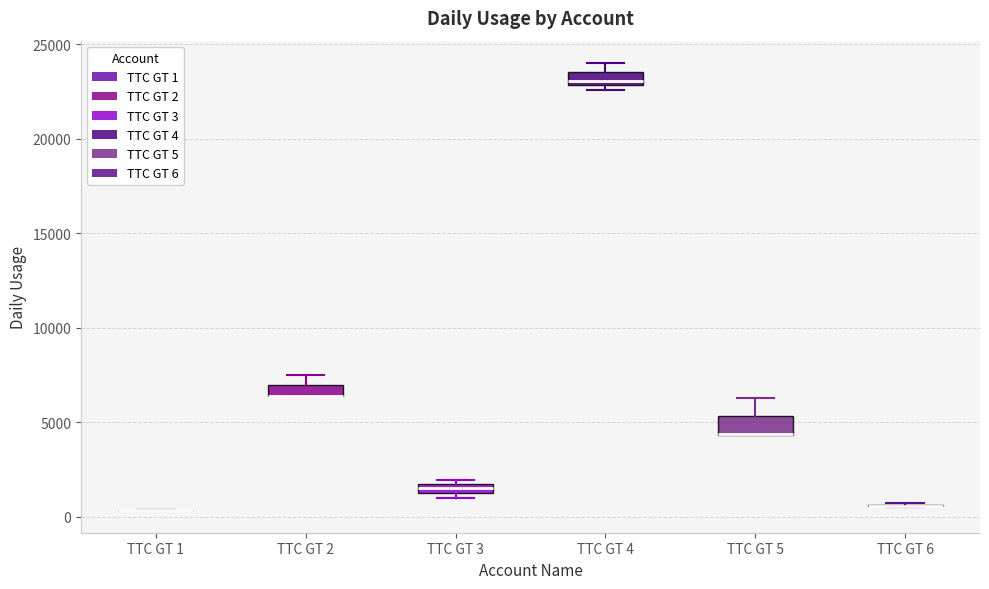

Where is the upper edge of the box for TTC GT 2 on the y-axis? The values are not printed on the chart, so give them approximately, as read against the axis.

7000